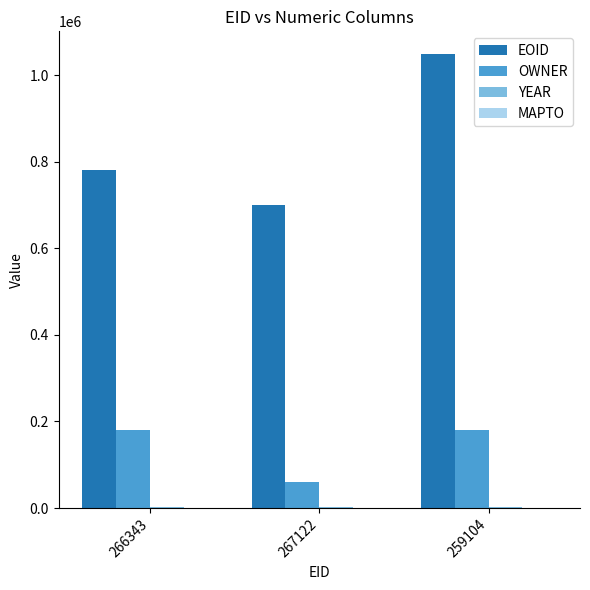

What is the greatest value displayed?

1048727